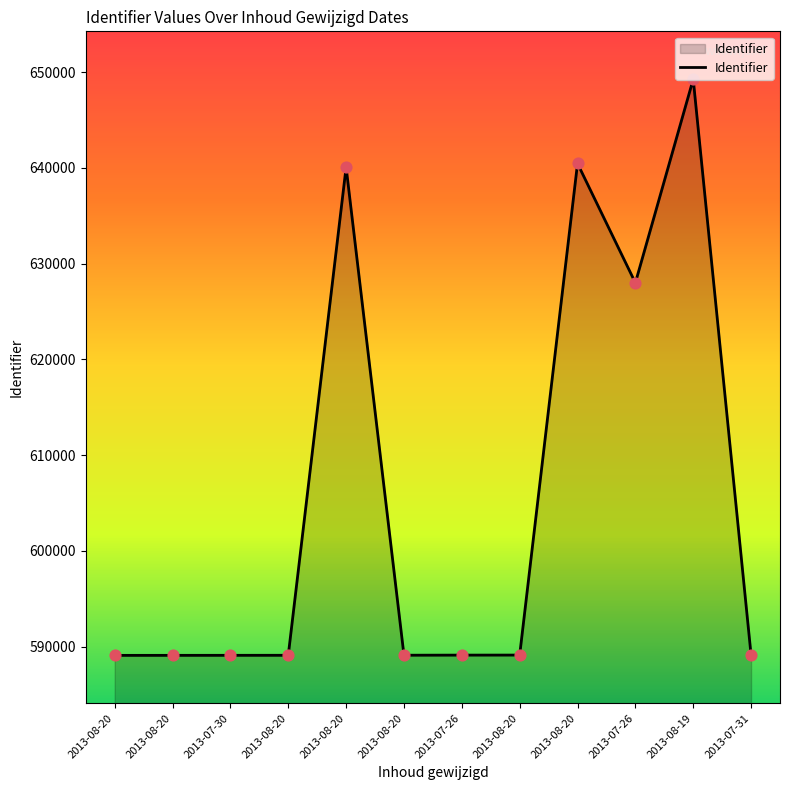

Between 2013-07-26 and 2013-08-20, which is larger?

2013-08-20